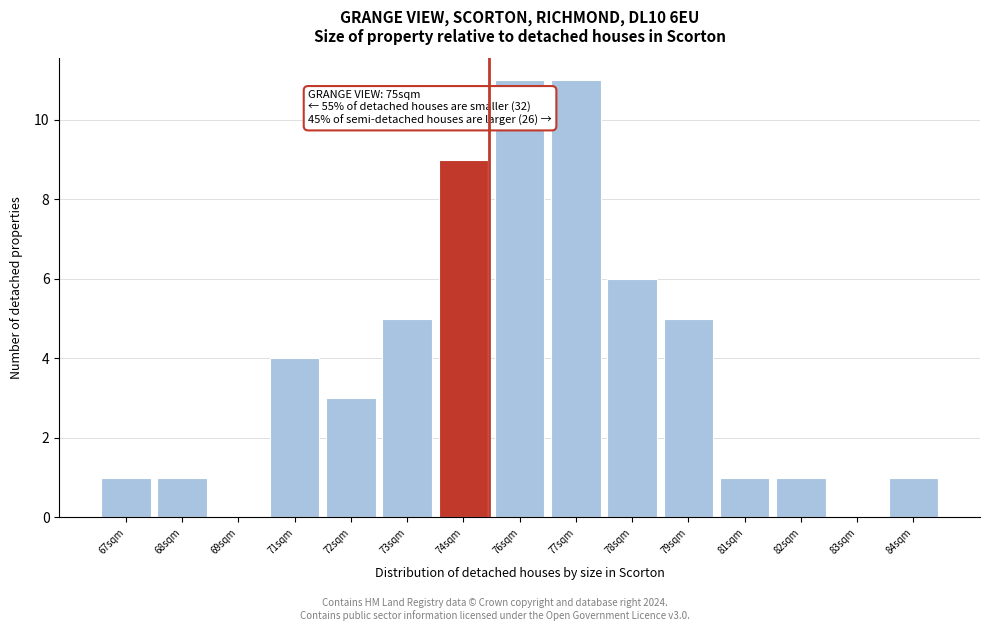

Reading right to left, extract all data points from this chart.

84sqm=1	83sqm=0	82sqm=1	81sqm=1	79sqm=5	78sqm=6	77sqm=11	76sqm=11	74sqm=9	73sqm=5	72sqm=3	71sqm=4	69sqm=0	68sqm=1	67sqm=1